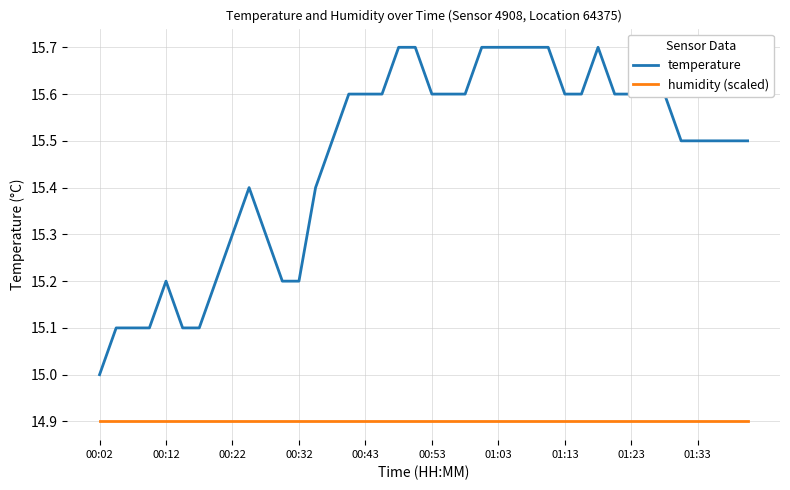

What is the minimum value shown in the chart?

14.9